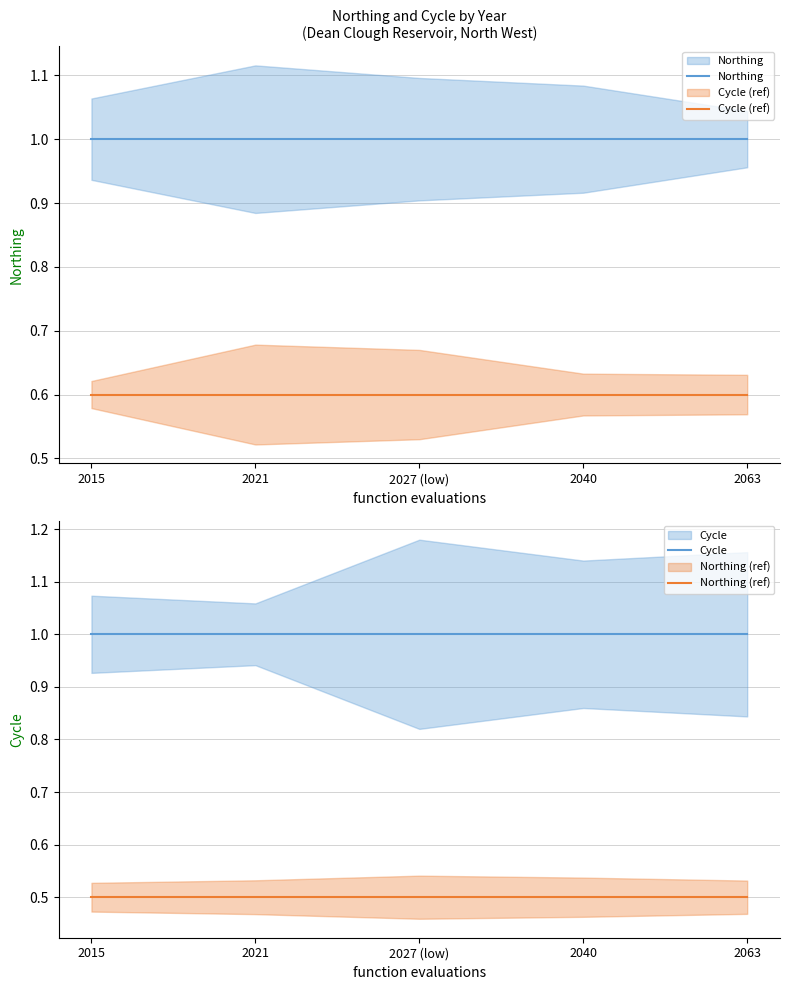

How many lines are shown in the chart?

4